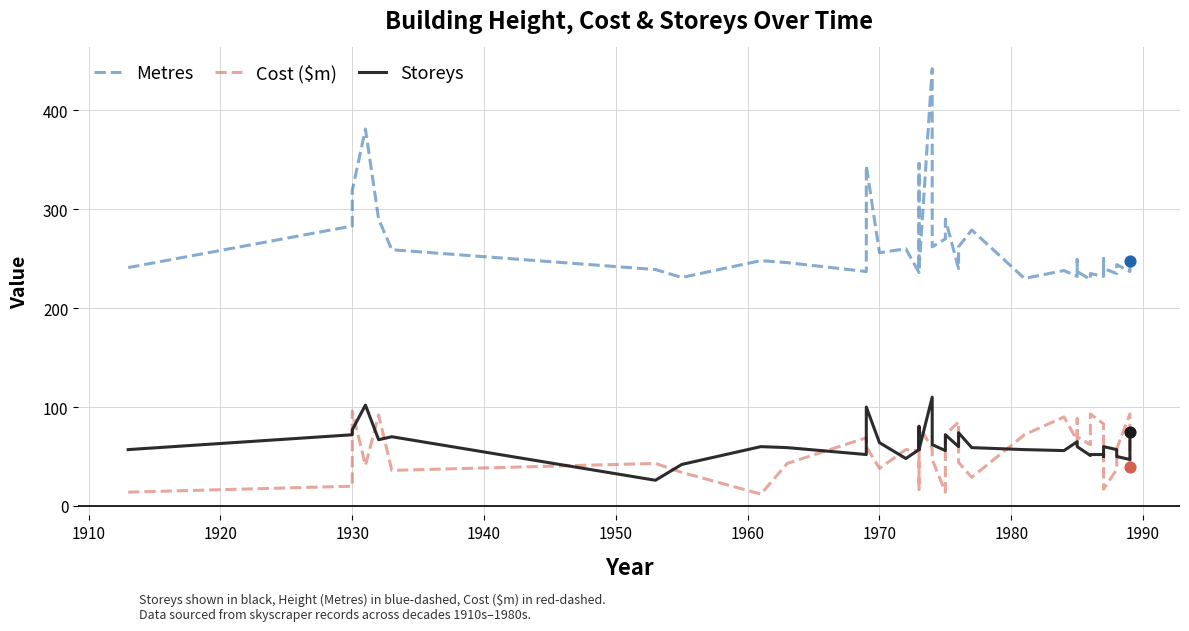

Which series has the largest total across all categories?

Metres